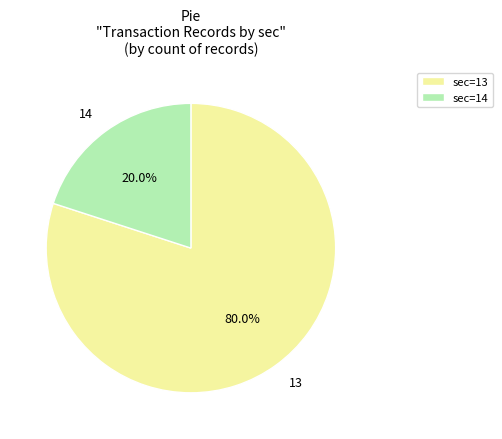

Which category has the biggest portion of the pie?

sec=13